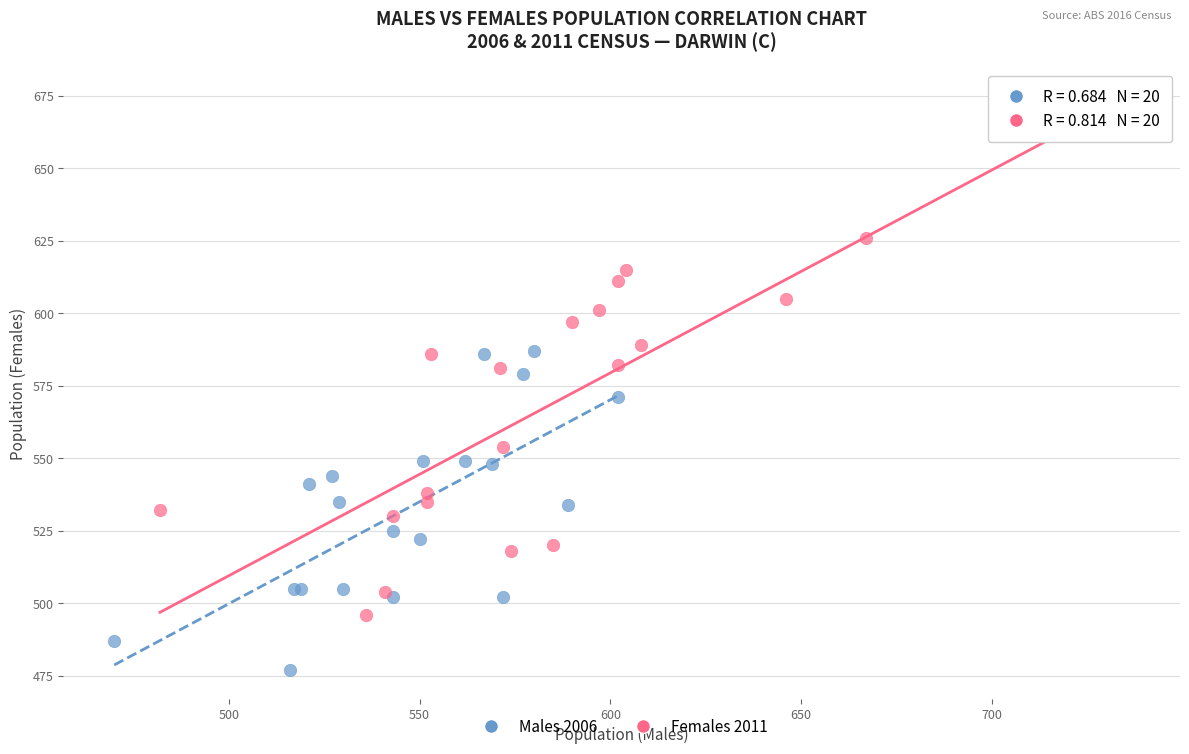

Which series reaches the minimum Y coordinate?

Males 2006